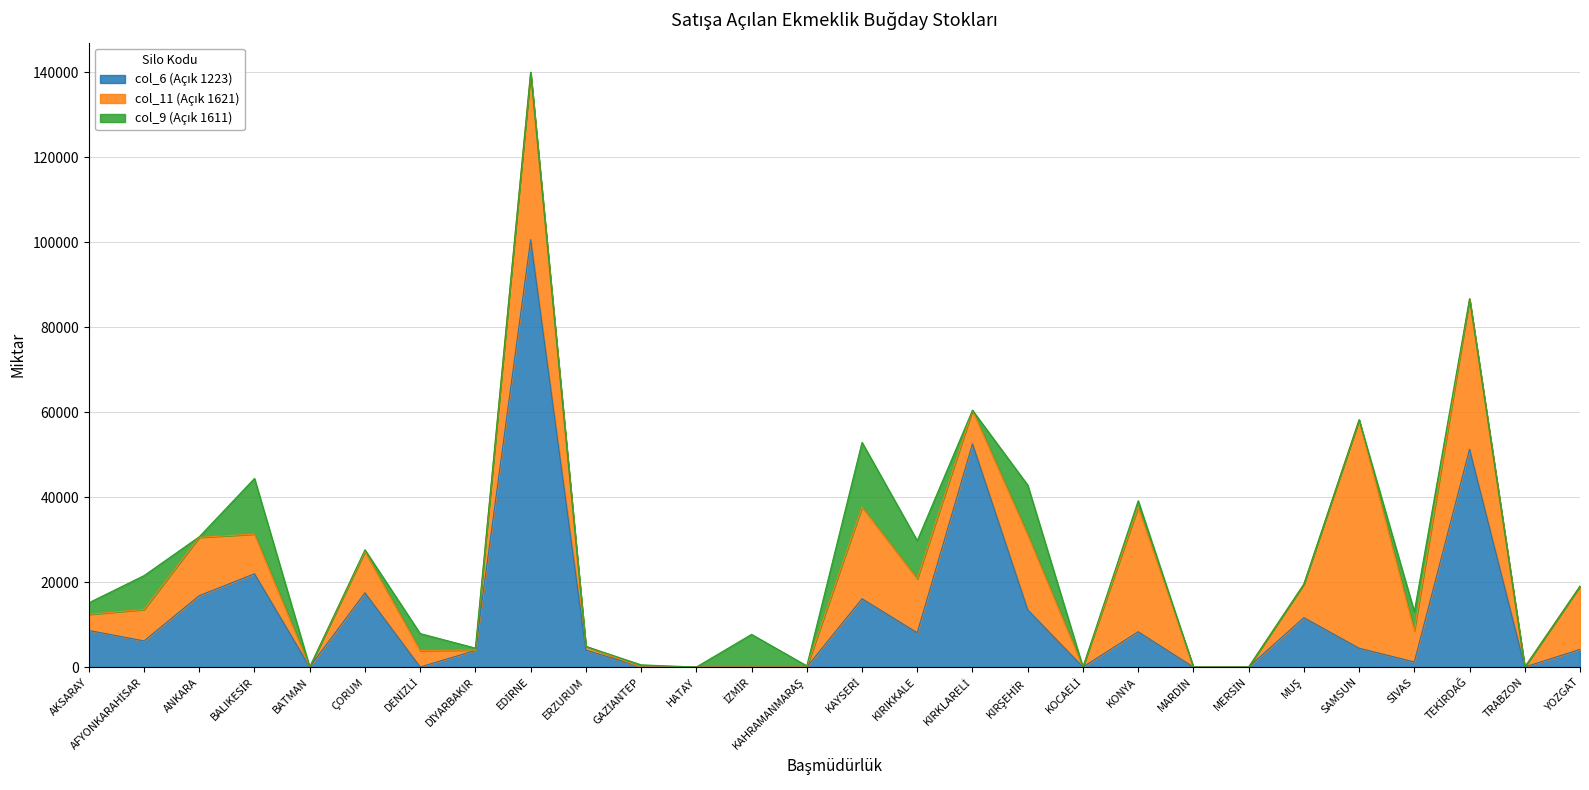

What is the difference between the maximum and minimum values in the col_6 (Açık 1223) series?

100568